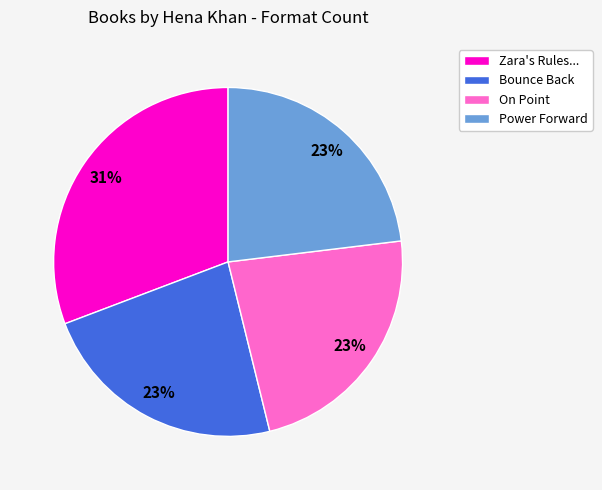

Does Power Forward represent more than half of the total?

No